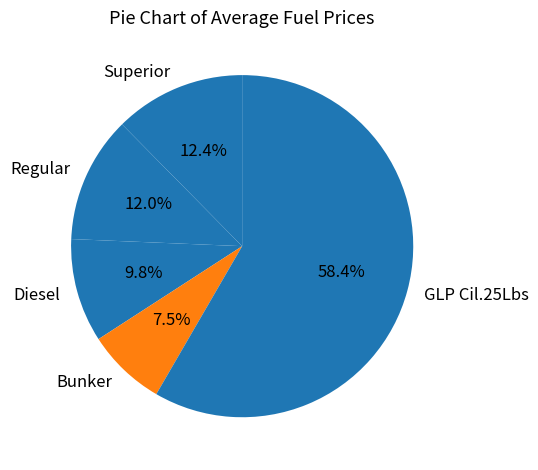

Approximately how many times larger is the value at Bunker compared to Regular?

0.6